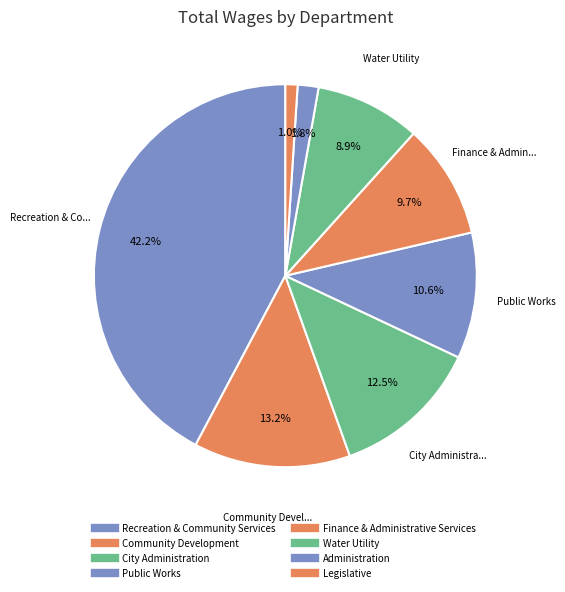

Is there a majority slice in this chart?

No